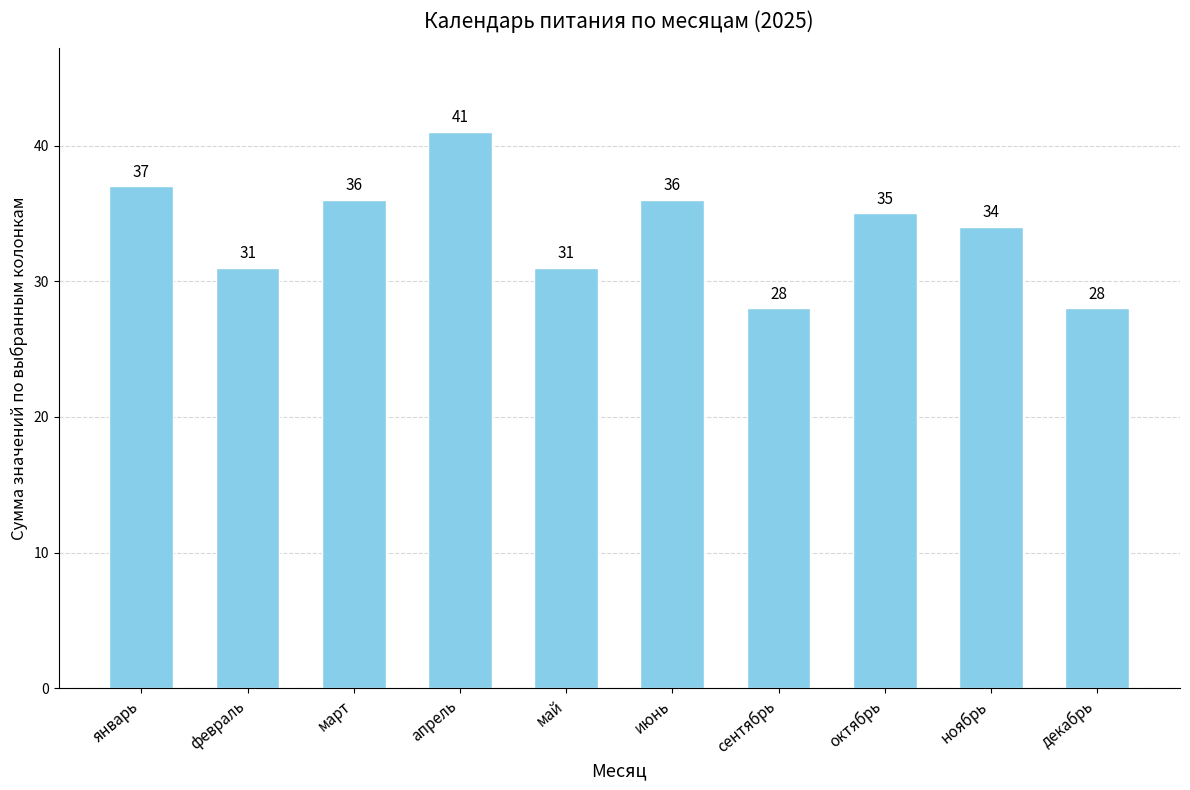

What is the greatest value displayed?

41